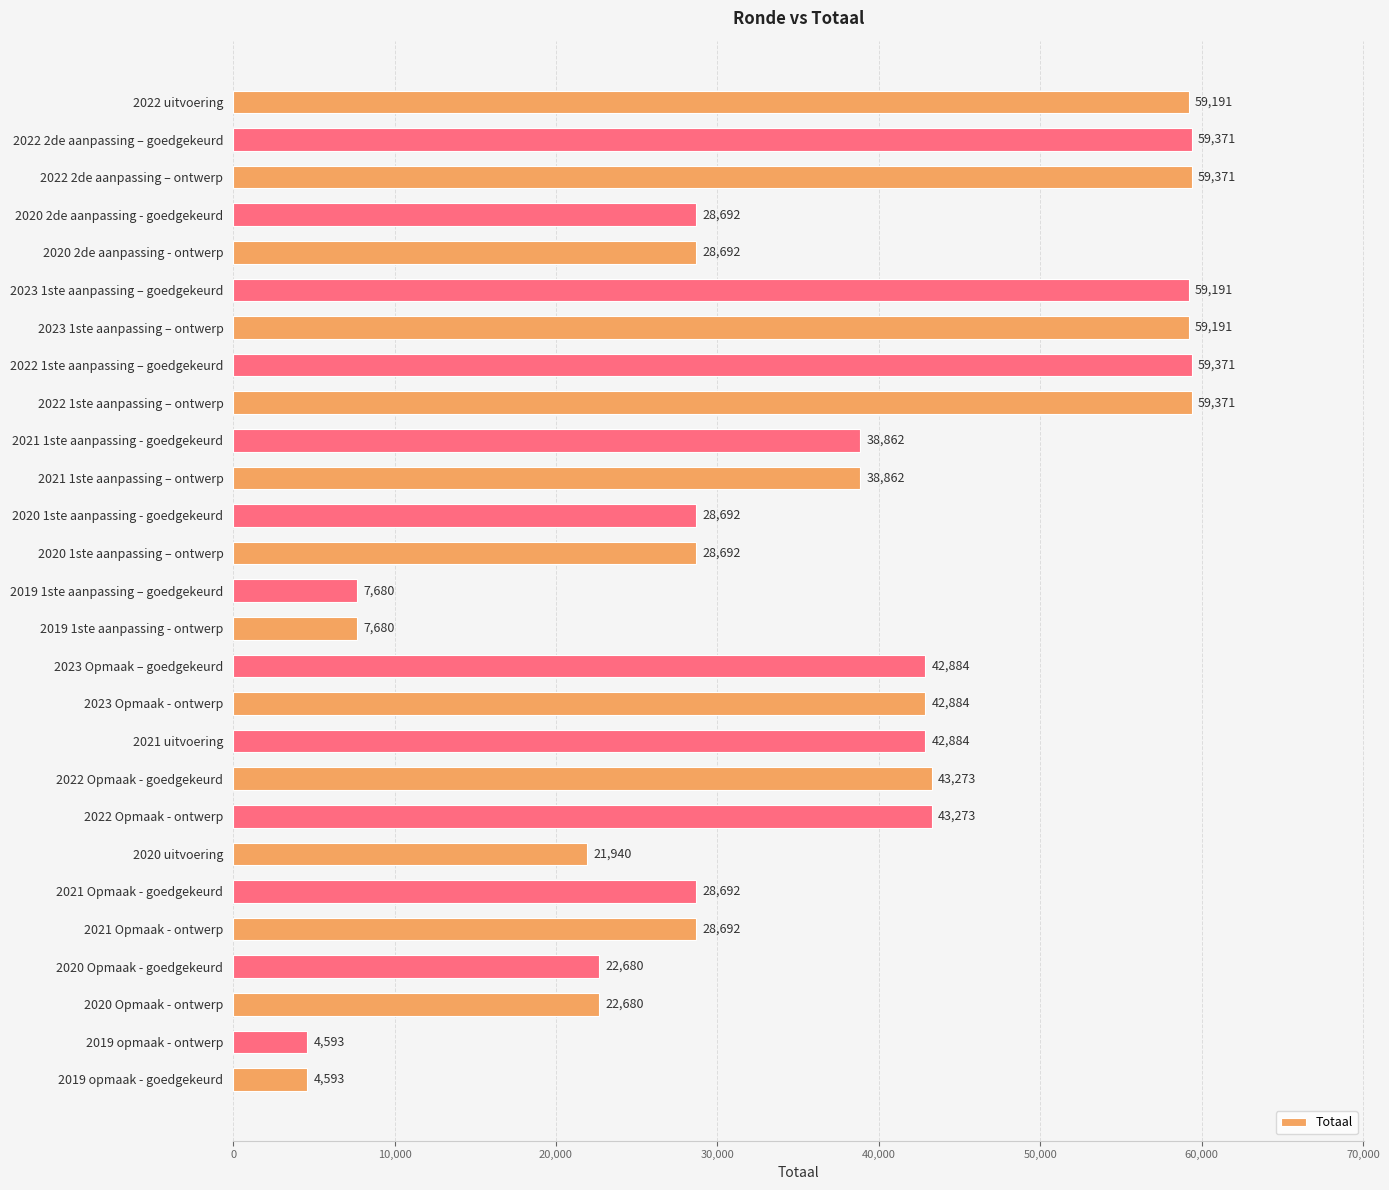

Is it true that the value at 2022 1ste aanpassing – goedgekeurd is 59371?

True